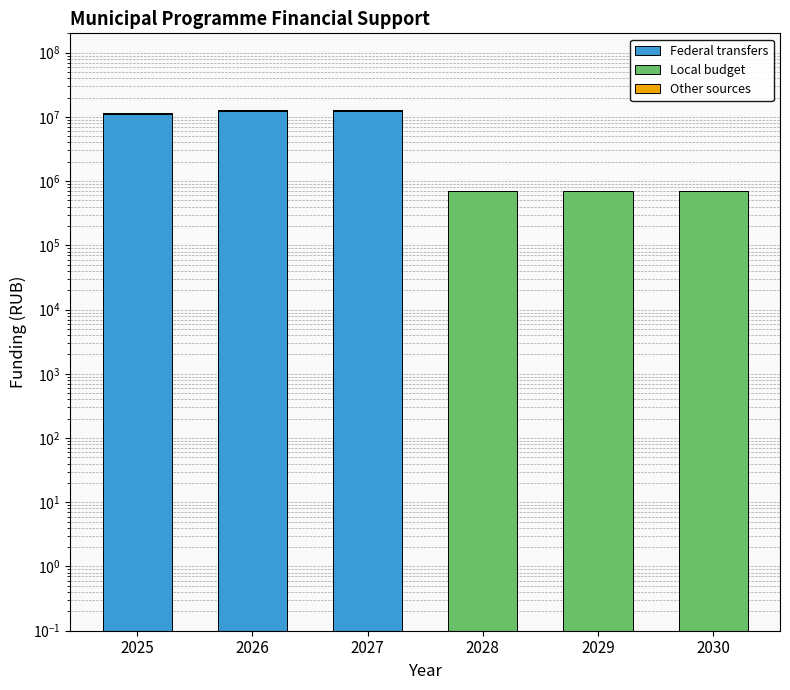

How many values in the Federal transfers series are below 10949900?

3